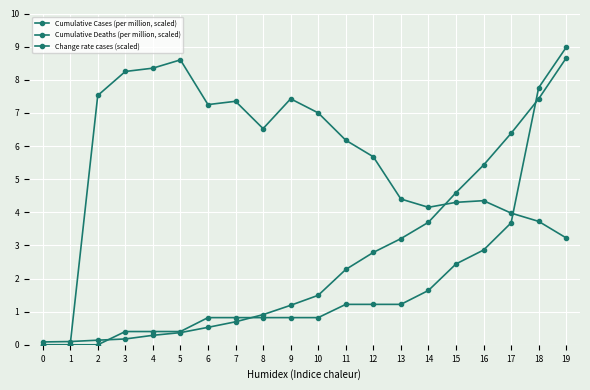

Rank the series by their maximum value, from lowest to highest.

Change rate cases (scaled), Cumulative Cases (per million, scaled), Cumulative Deaths (per million, scaled)